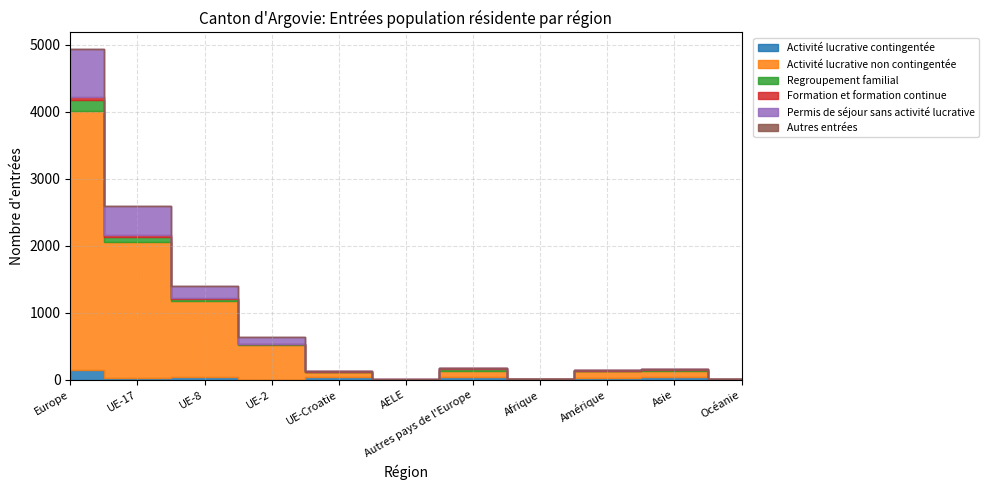

Reading left to right, list all the values displayed in this chart.

Activité lucrative contingentée: 143	31	37	0	35	0	40	8	21	47	0
Activité lucrative non contingentée: 3859	2021	1141	520	77	3	97	4	103	83	5
Regroupement familial: 168	82	30	18	8	0	30	0	8	16	0
Formation et formation continue: 44	31	5	0	4	1	3	0	10	13	2
Permis de séjour sans activité lucrative: 717	424	184	102	3	2	2	0	0	0	0
Autres entrées: 3	1	0	2	0	0	0	0	0	0	0